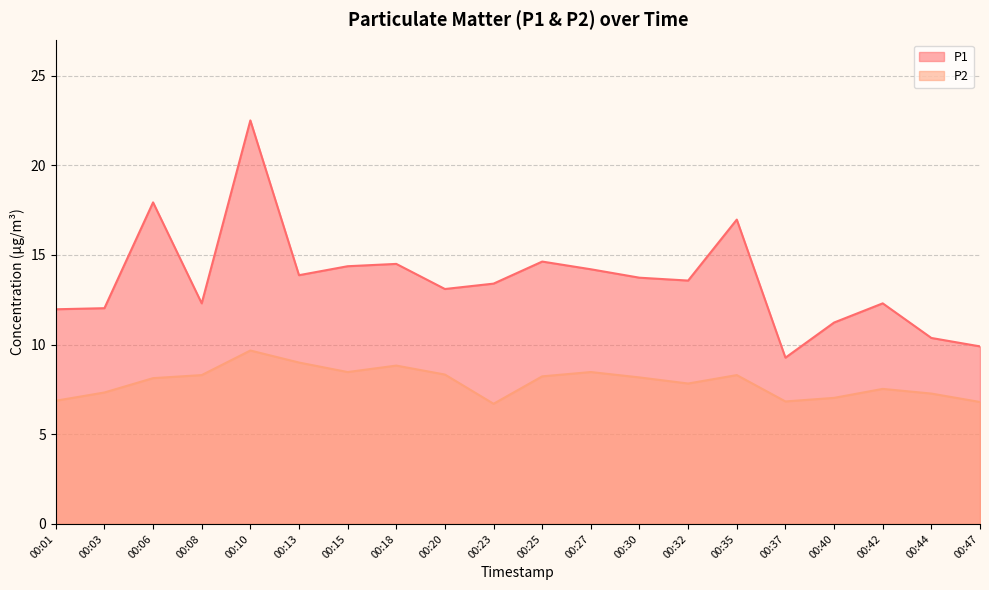

Reading right to left, extract all data points from this chart.

P1: 9.9	10.4	12.3	11.2	9.3	17.0	13.6	13.7	14.2	14.6	13.4	13.1	14.5	14.4	13.9	22.5	12.3	17.9	12.0	12.0
P2: 6.8	7.3	7.5	7.0	6.8	8.3	7.8	8.2	8.5	8.2	6.7	8.3	8.8	8.5	9.0	9.7	8.3	8.1	7.3	6.9